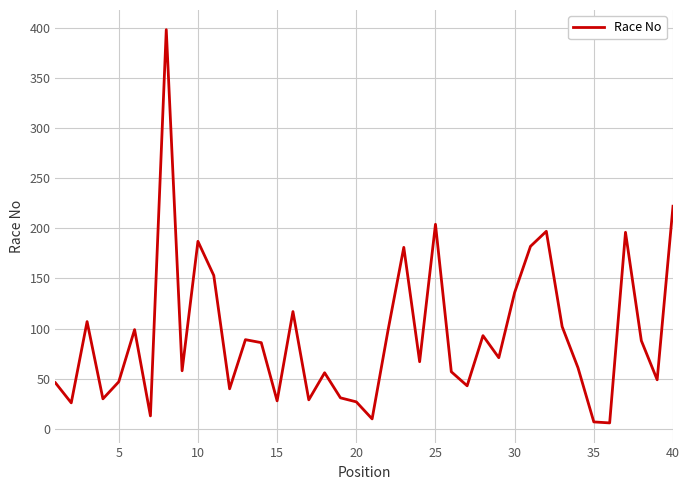

How many categories are shown in the chart?

40